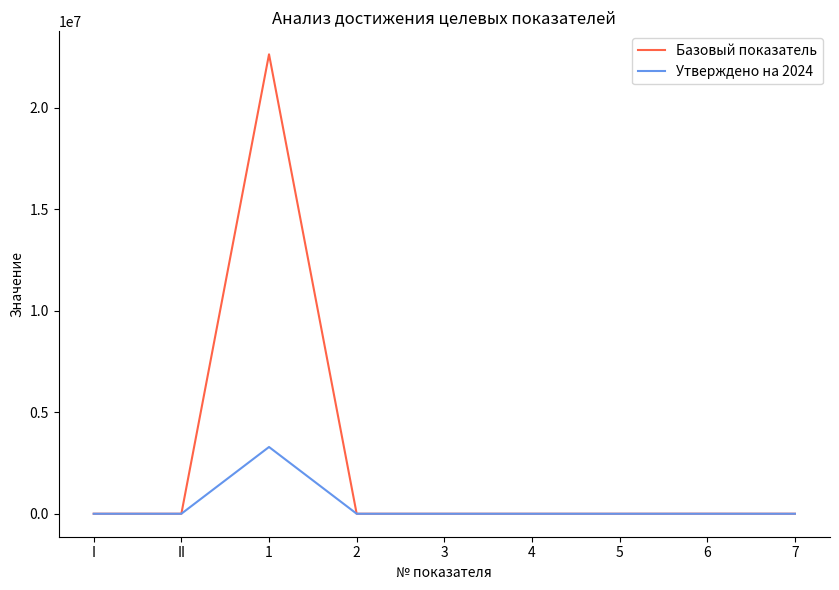

What position from the left is II?

2